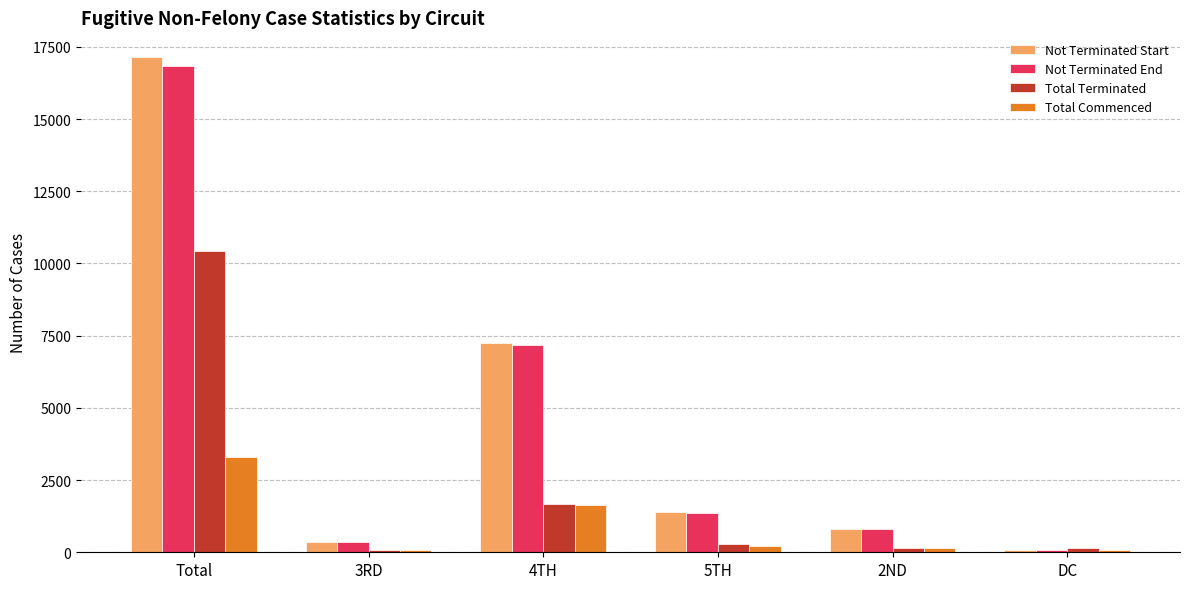

What is the difference between the maximum and minimum values in the Total Commenced series?

3200